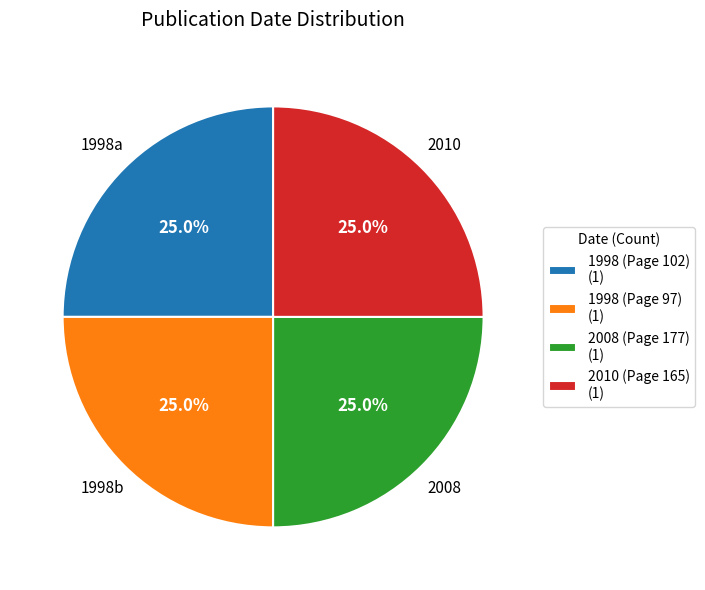

What is the ratio of the value at 2010 (Page 165) (1) to the value at 2008 (Page 177) (1)?

1.0